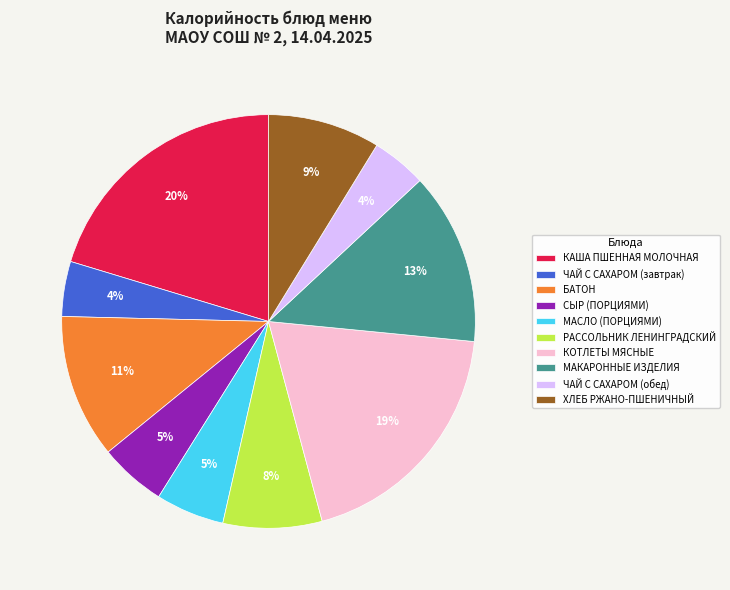

Is there a majority slice in this chart?

No